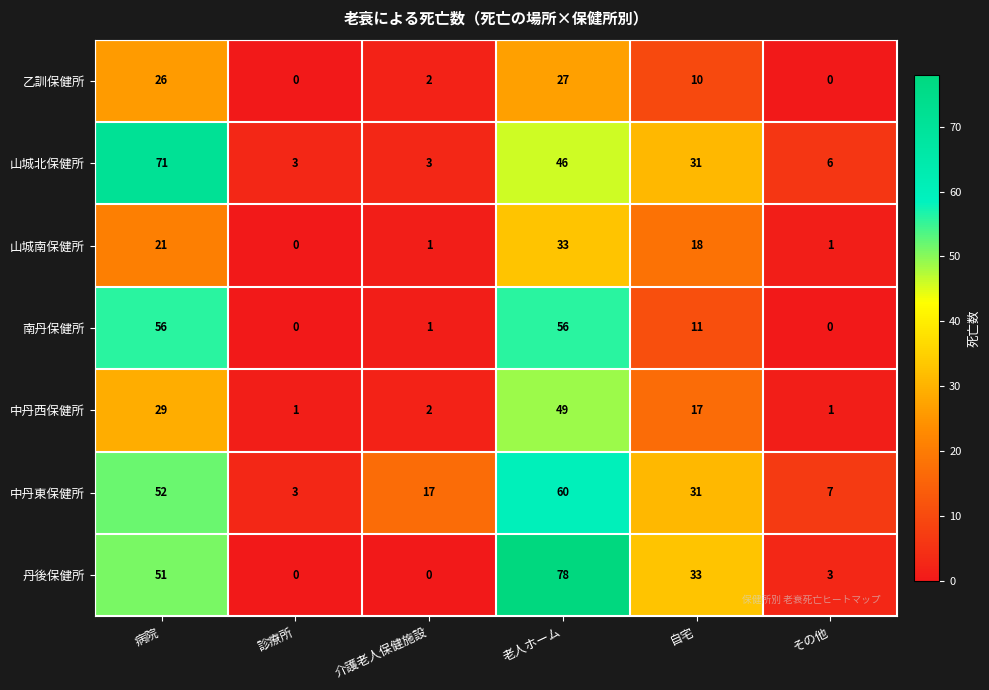

How many data points does each series have?

6